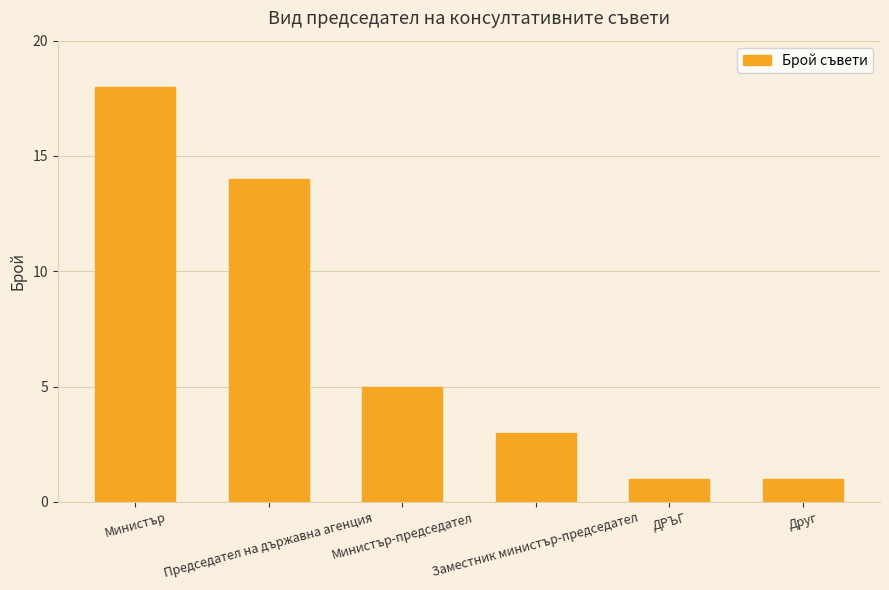

What is the maximum value shown in the chart?

18